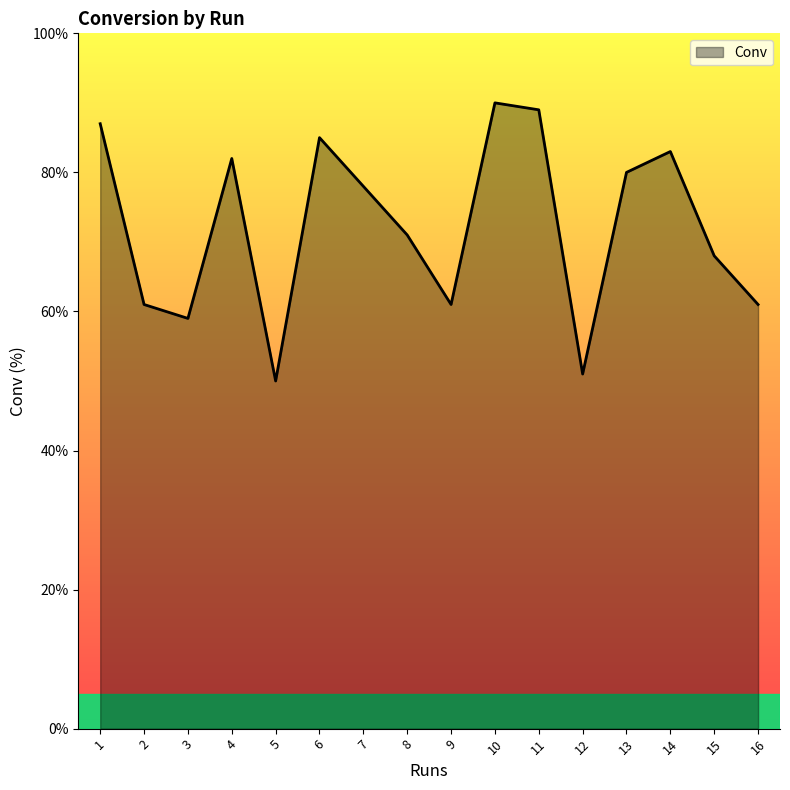

What is the change in value from 10 to 16?

-29